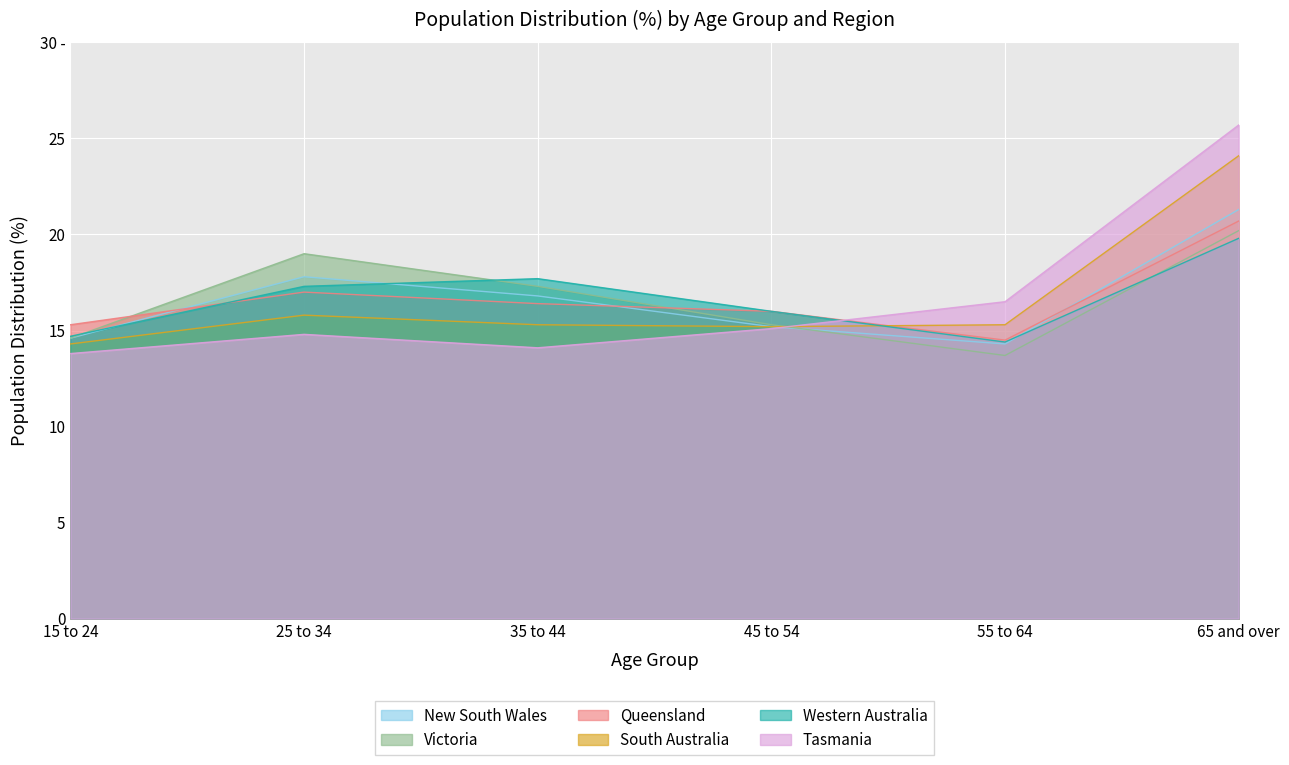

How many interior local peaks does the Western Australia series have?

1